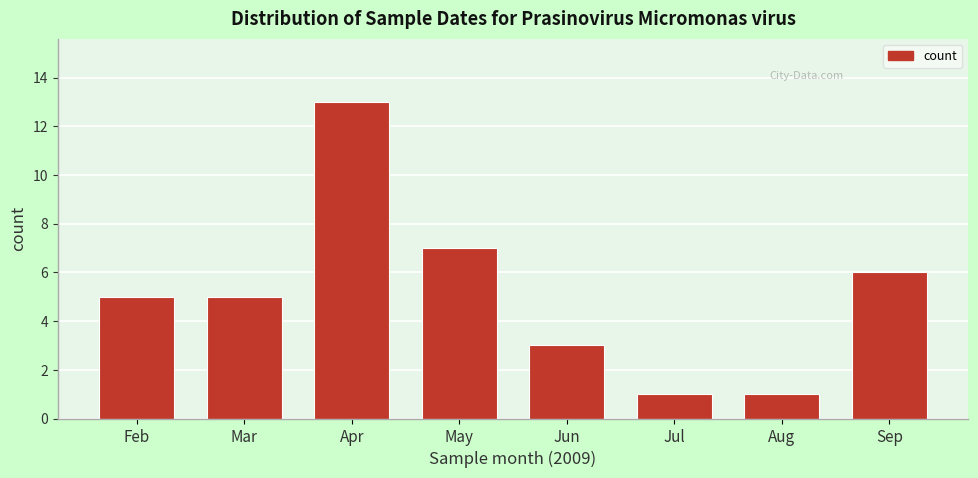

Reading right to left, what are all the values shown in this chart?

6	1	1	3	7	13	5	5